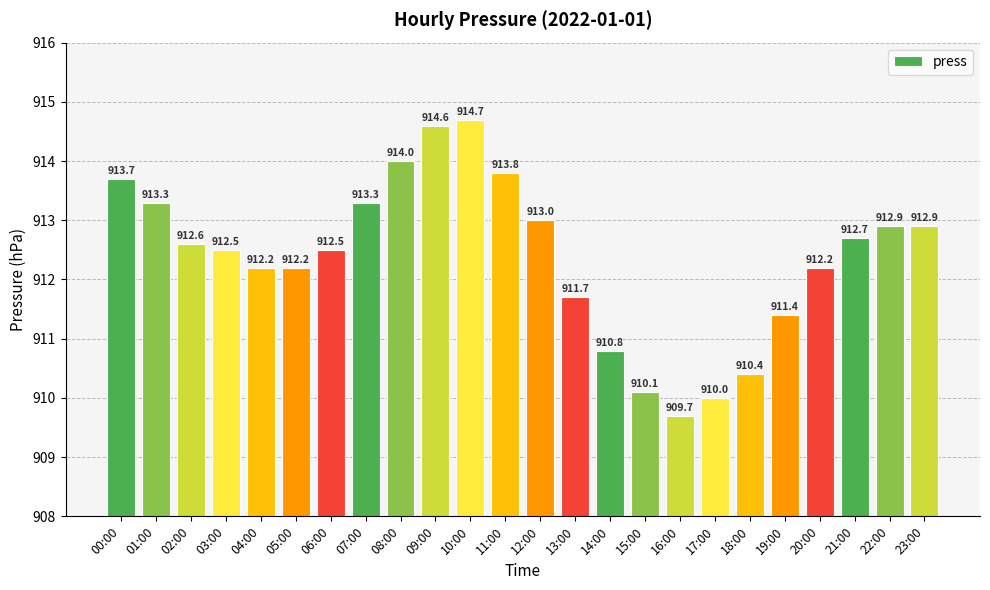

What is the average value?

912.4